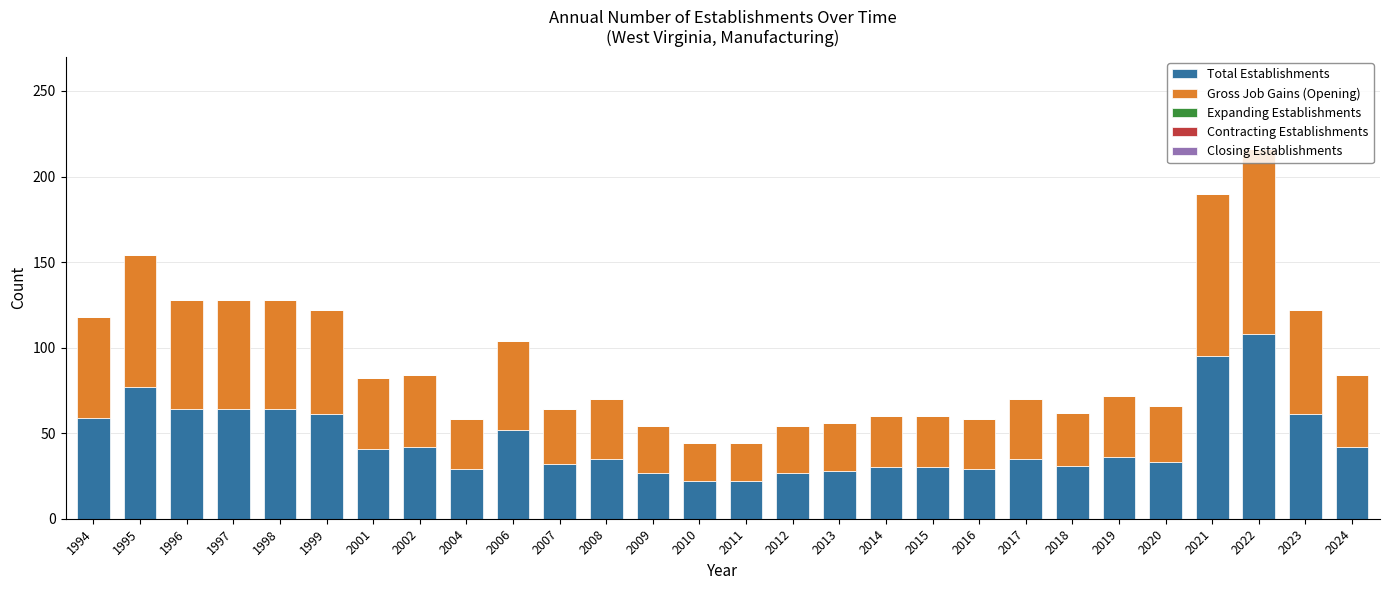

What is the difference between the maximum and minimum values in the Total Establishments series?

86